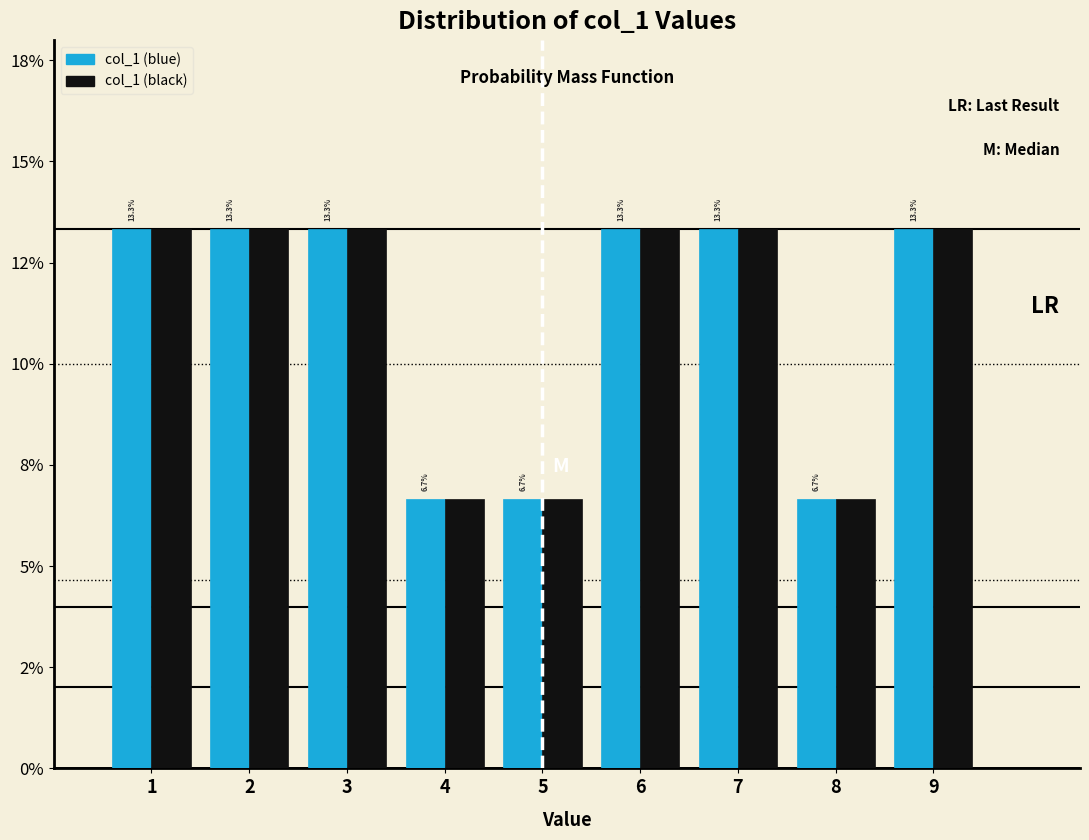

What are all the series names shown in the legend?

col_1 (blue), col_1 (black)